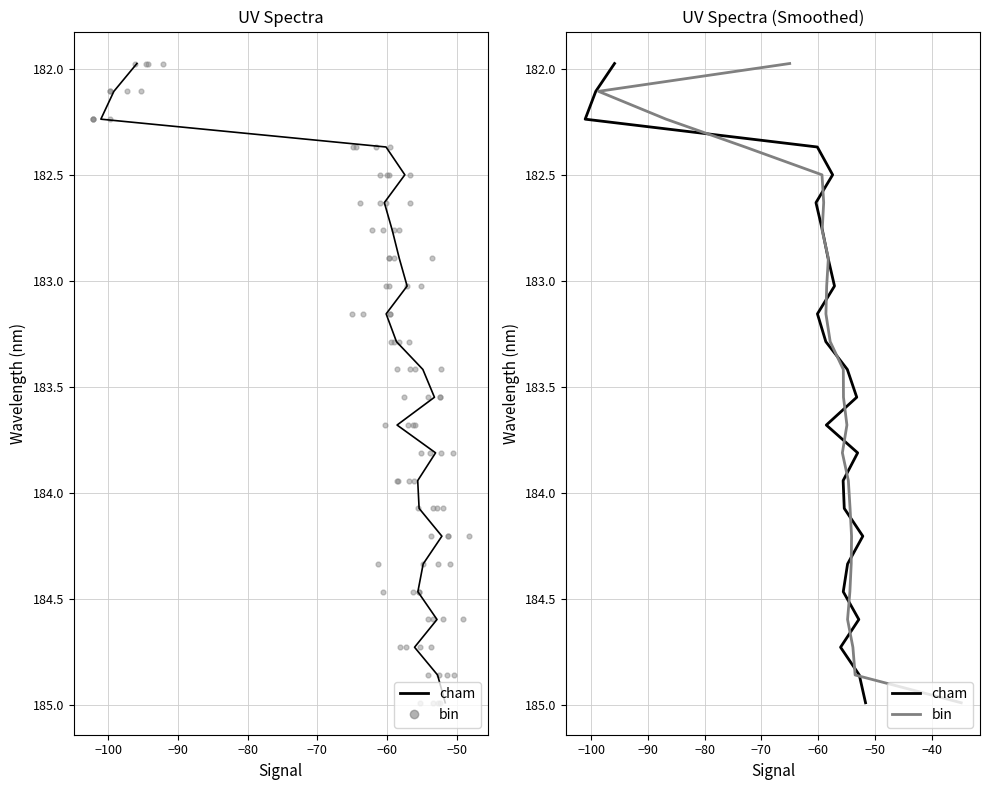

Which series has the largest total across all categories?

cham